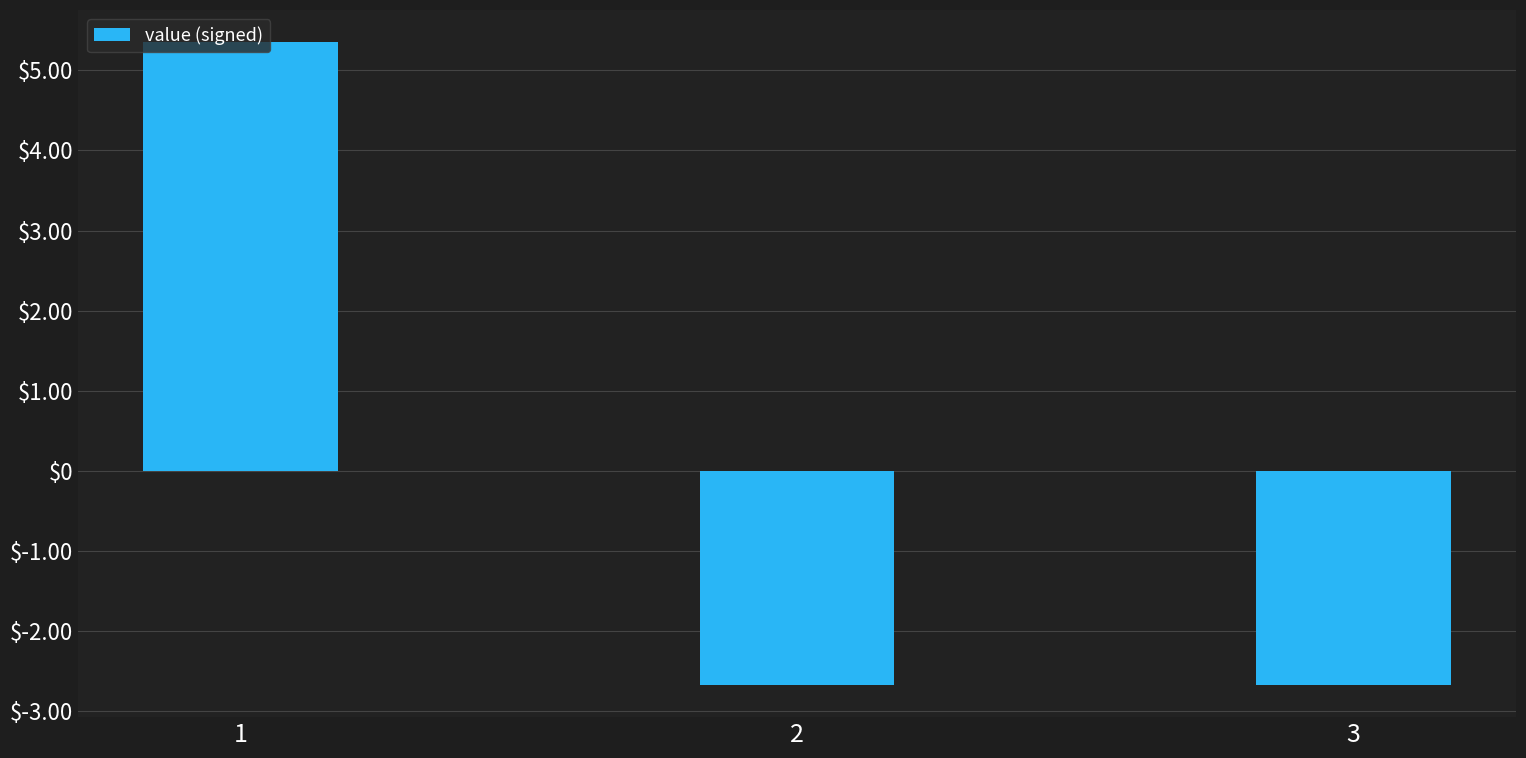

The chart shows a value of 5.4 at 1. True or false?

True